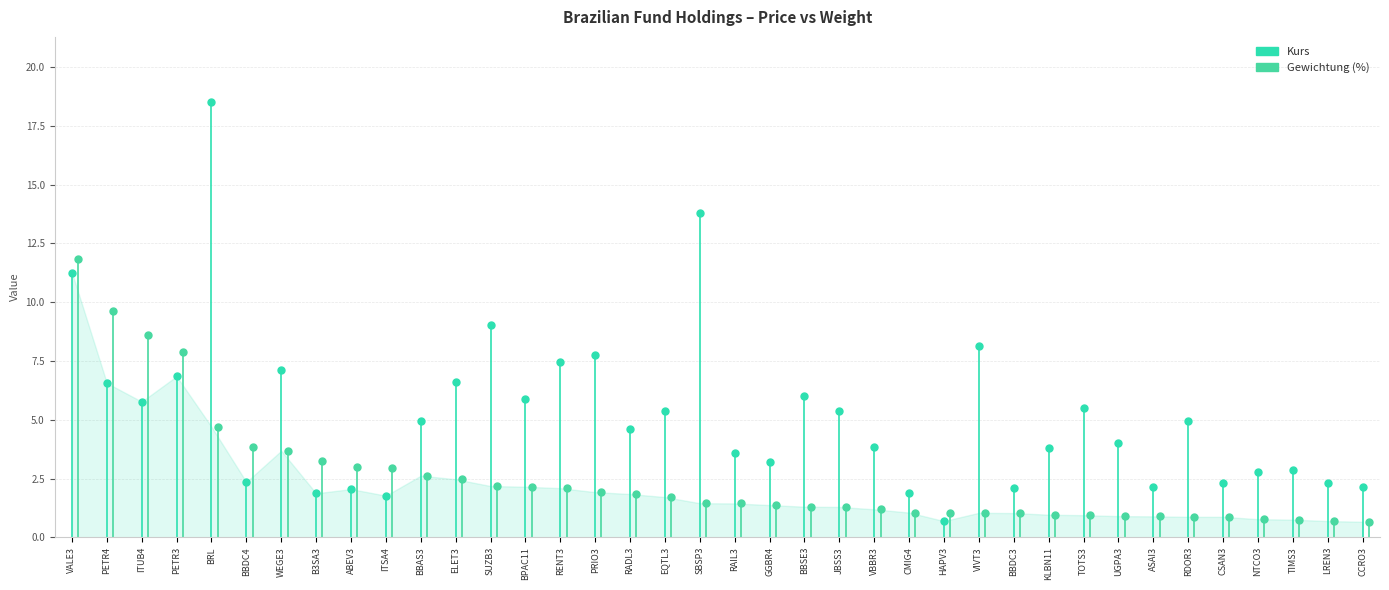

Does the chart have visible grid lines?

Yes